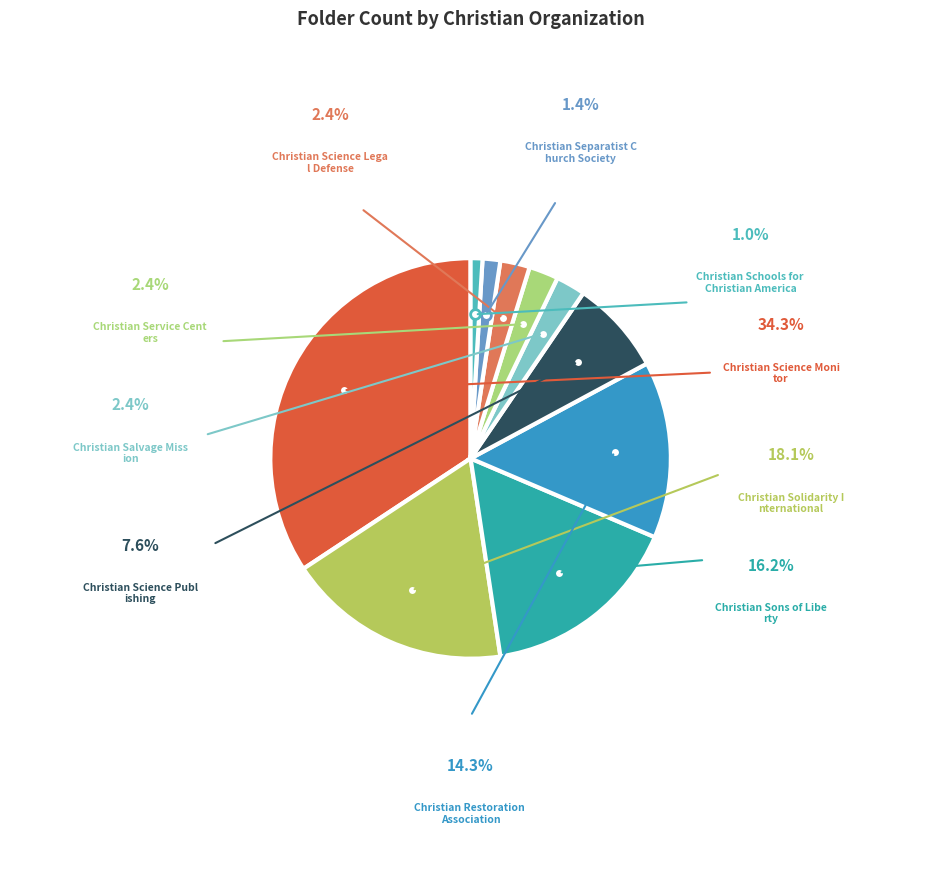

To the nearest percent, what is the average slice percentage?

10%